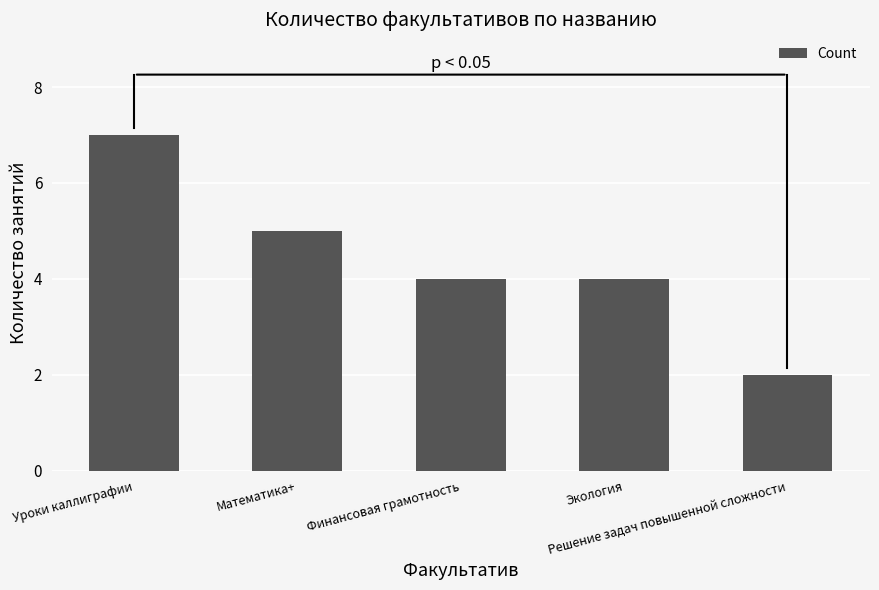

What is the value of the 4th bar from the left?

4